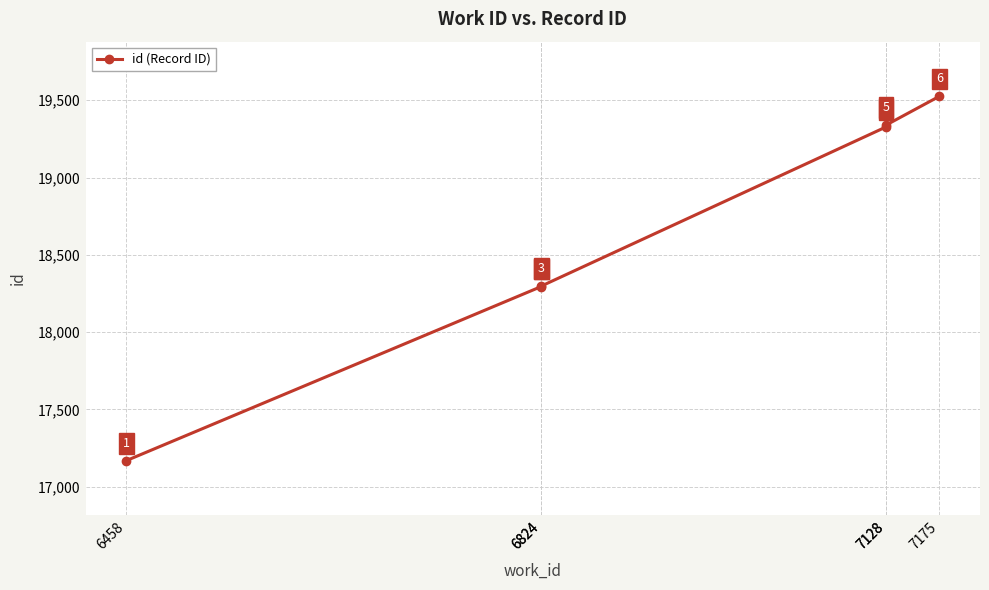

What is the difference between the maximum and minimum values?

2356